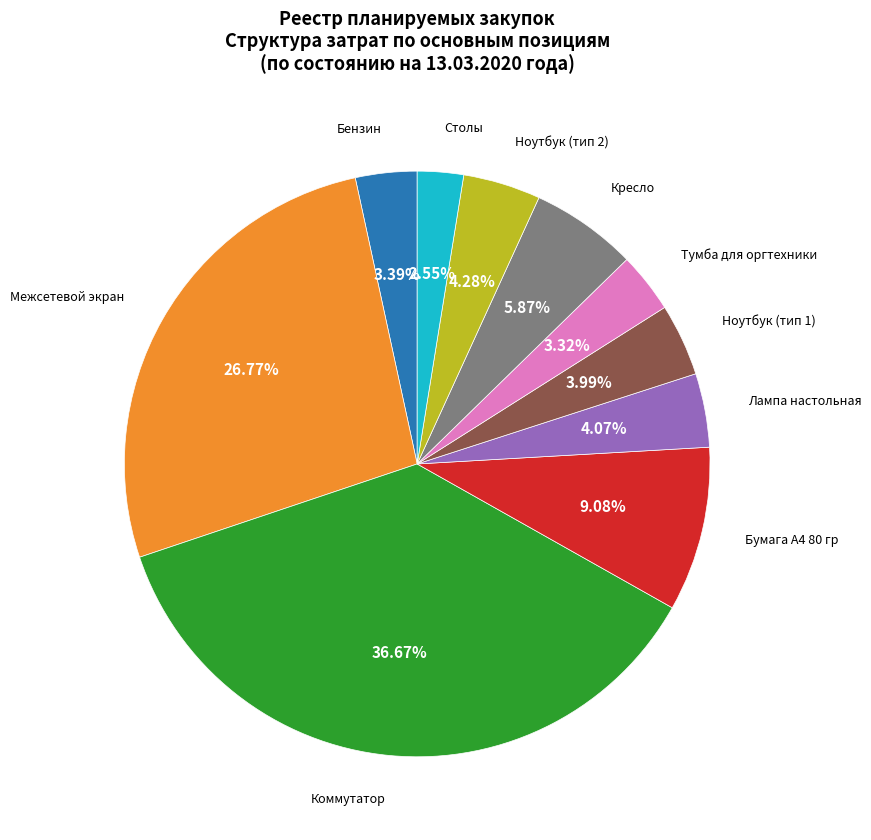

Is there a majority slice in this chart?

No